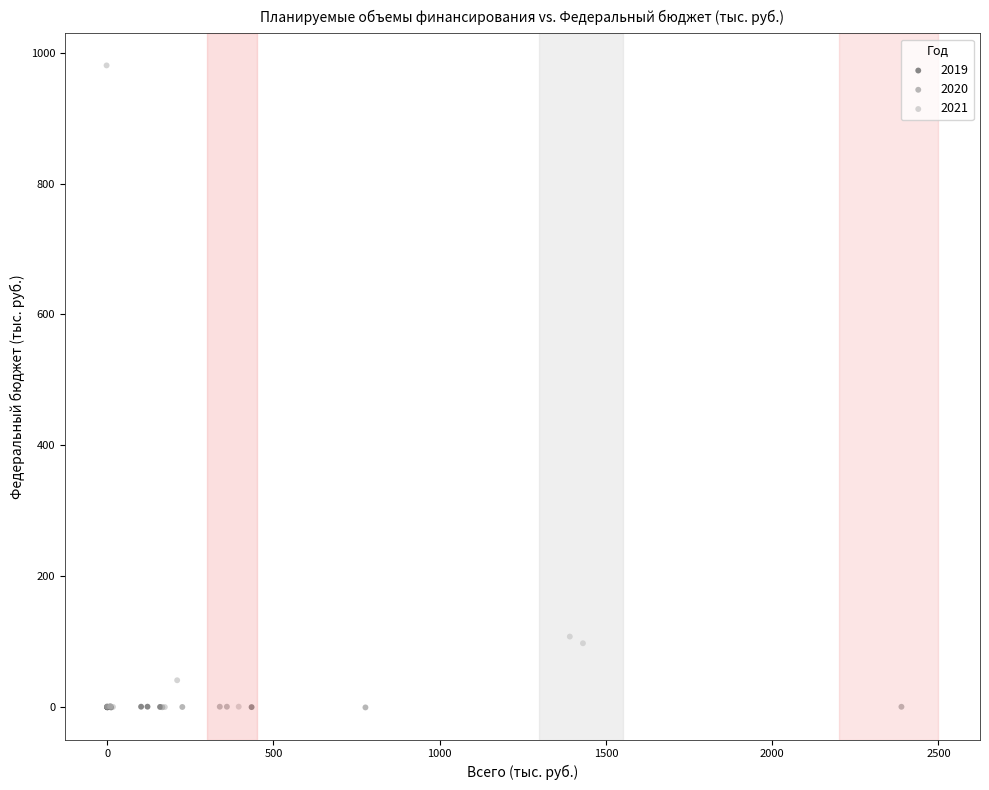

Which series has the largest Y range (max minus min)?

2021